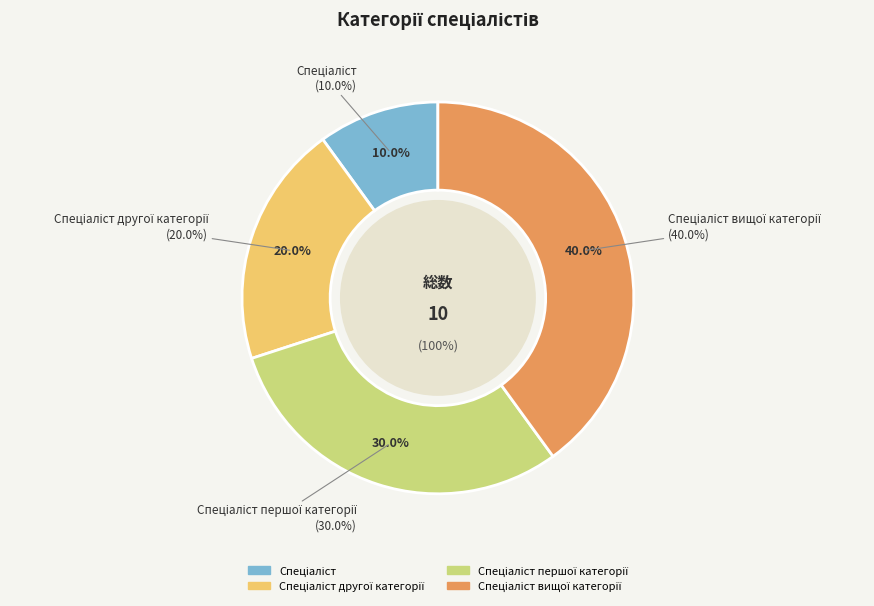

Which has a higher value, Спеціаліст or Спеціаліст першої категорії?

Спеціаліст першої категорії